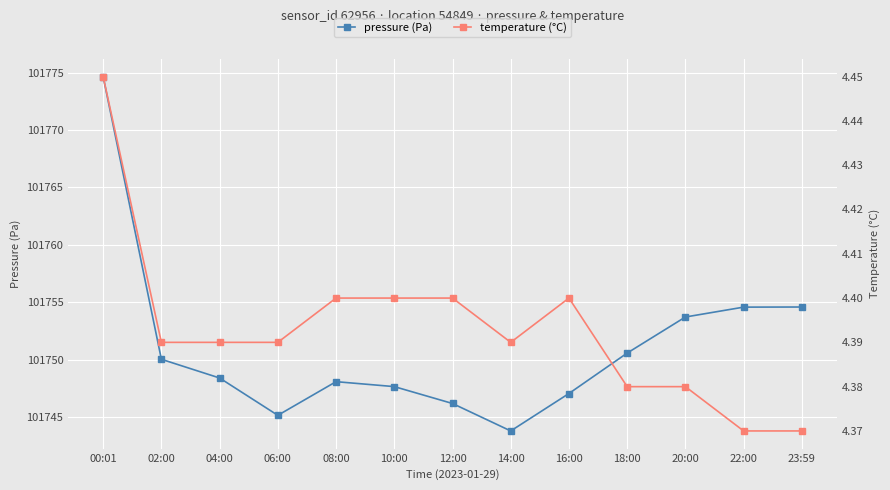

What is the label of the 9th point from the right?

08:00